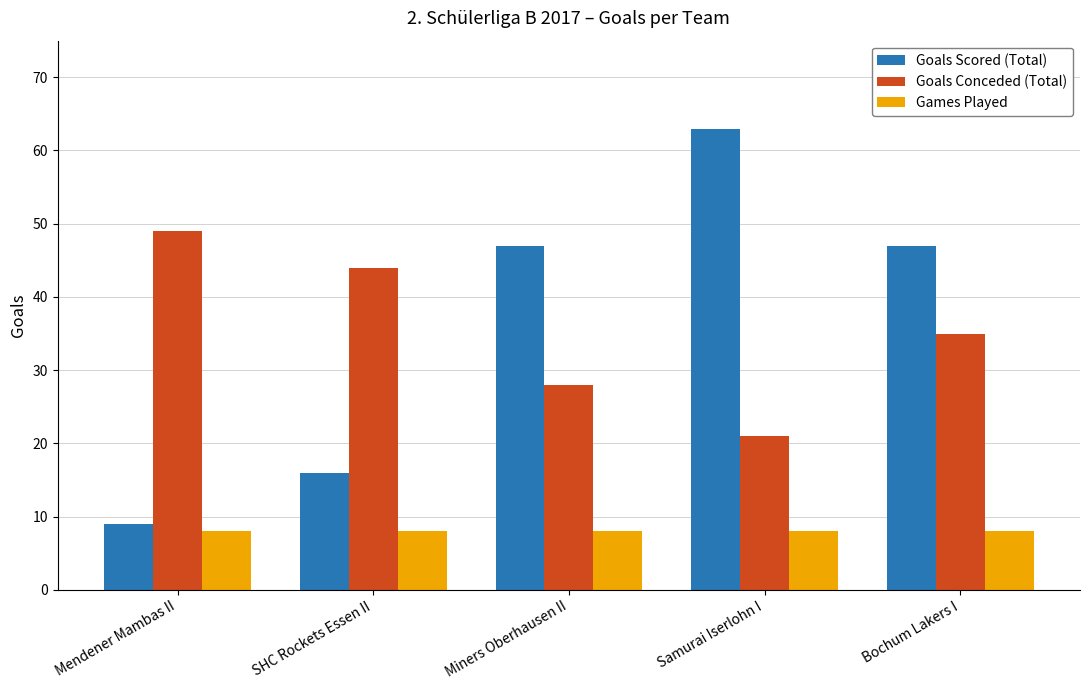

What are all the series names shown in the legend?

Goals Scored (Total), Goals Conceded (Total), Games Played